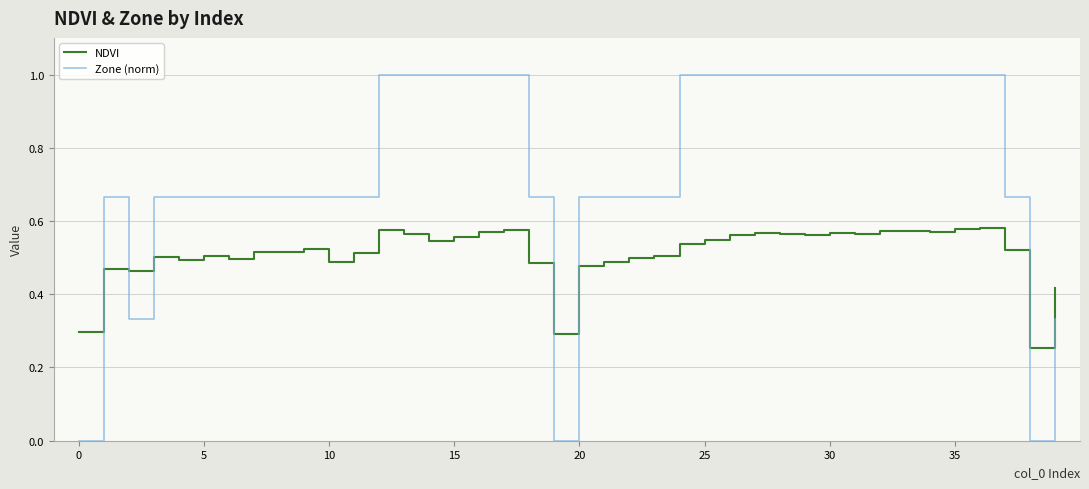

Which series has the widest spread of values?

Zone (norm)